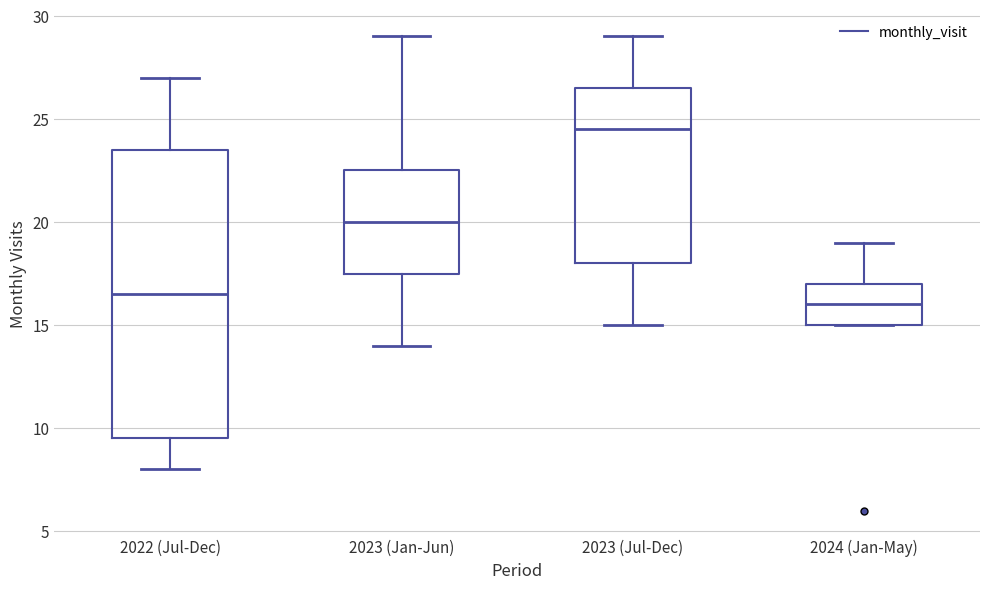

Reading left to right, read every box against the y-axis: the position of its median line, the range the box covers, and the ends of its whiskers. The values are not printed on the chart, so give them approximately, as read against the axis.

2022 (Jul-Dec): median 16.5, box 9.5 to 23.5, whiskers 8.0 to 27.0
2023 (Jan-Jun): median 20.0, box 17.5 to 22.5, whiskers 14.0 to 29.0
2023 (Jul-Dec): median 24.5, box 18.0 to 26.5, whiskers 15.0 to 29.0
2024 (Jan-May): median 16.0, box 15.0 to 17.0, whiskers 15.0 to 19.0